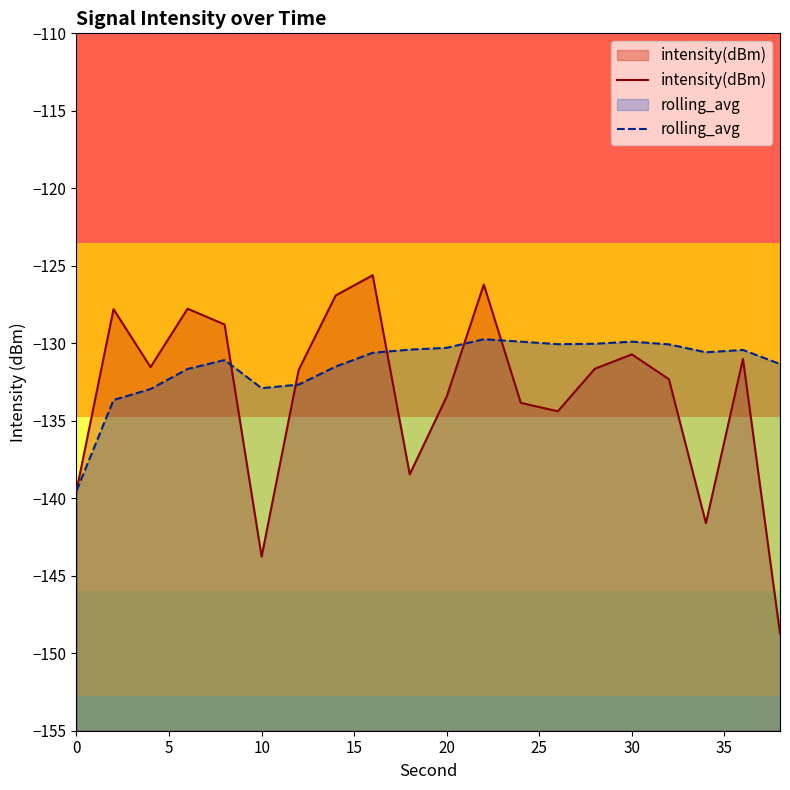

How many data points in intensity(dBm) are less than -131?

13